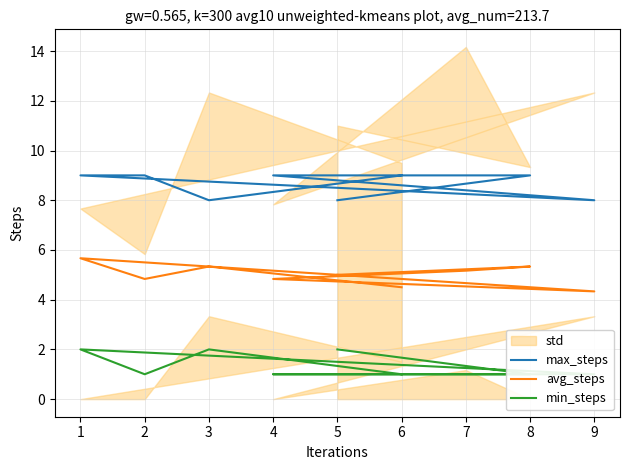

True or false: min_steps and avg_steps intersect in this chart.

False